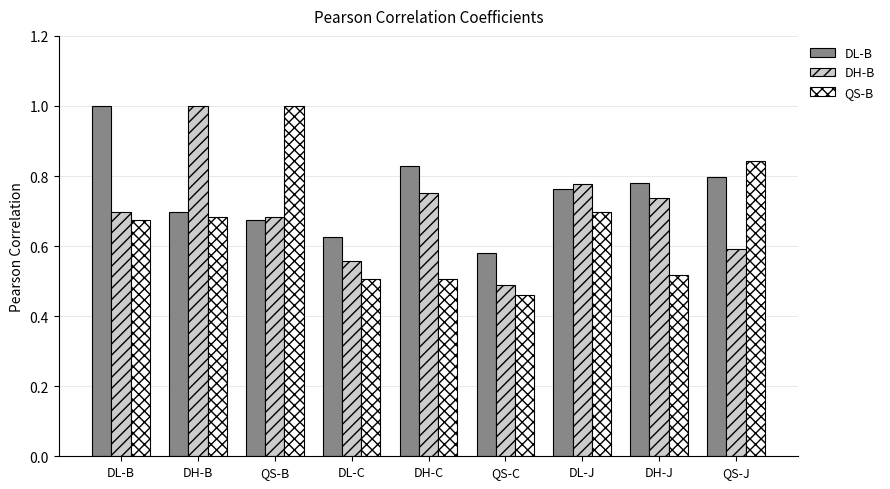

What are all the series names shown in the legend?

DL-B, DH-B, QS-B